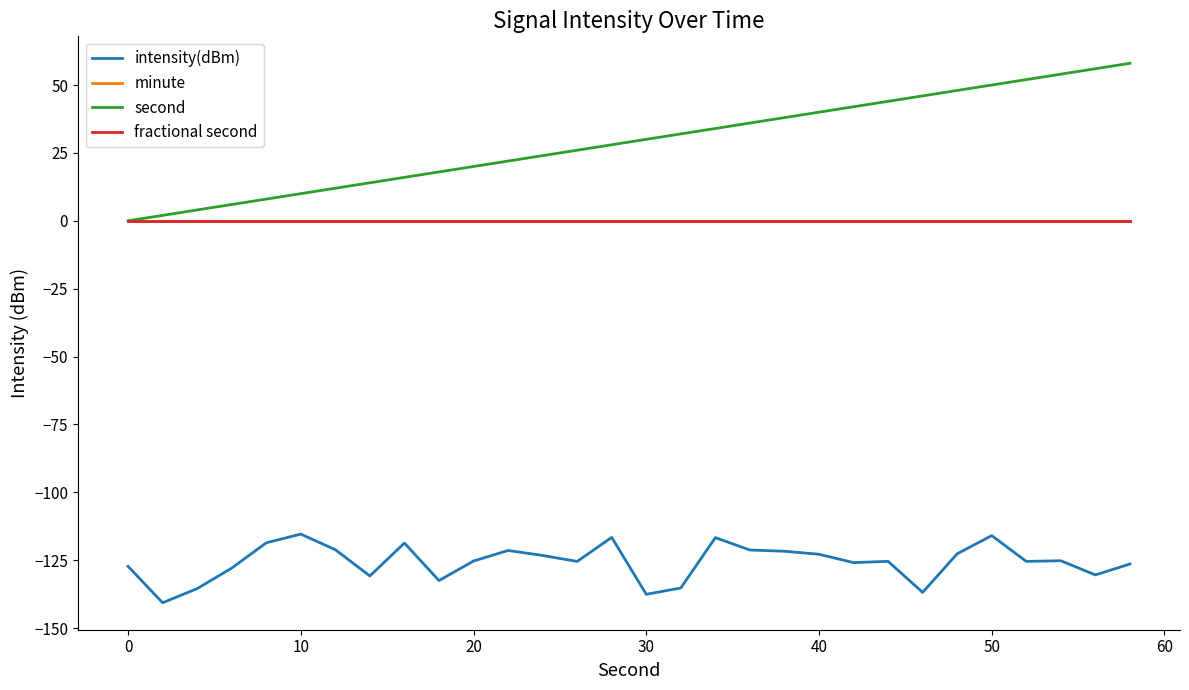

True or false: minute and intensity(dBm) cross at least once.

False